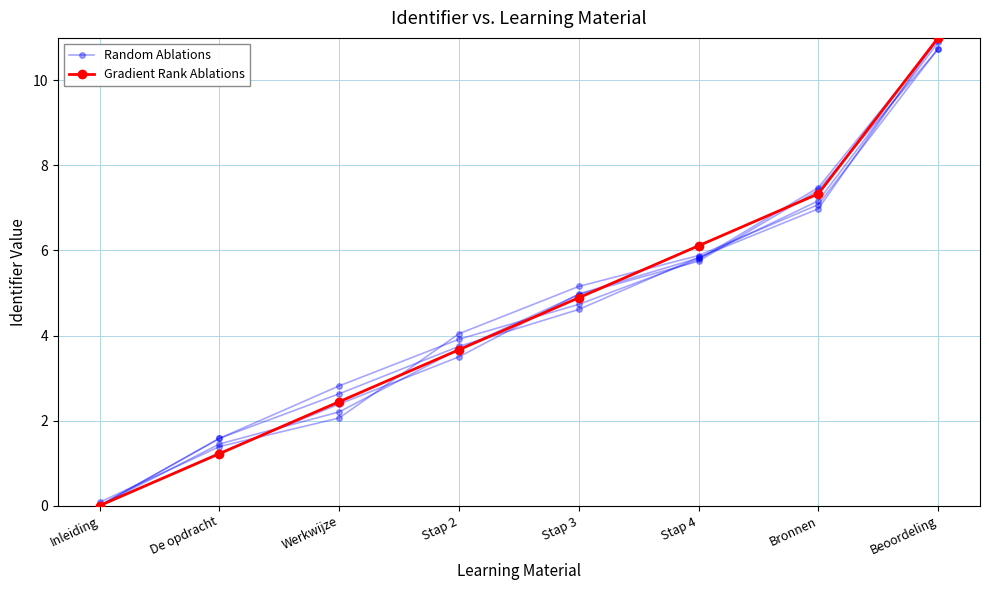

Which series changed the most between De opdracht and Bronnen?

Gradient Rank Ablations